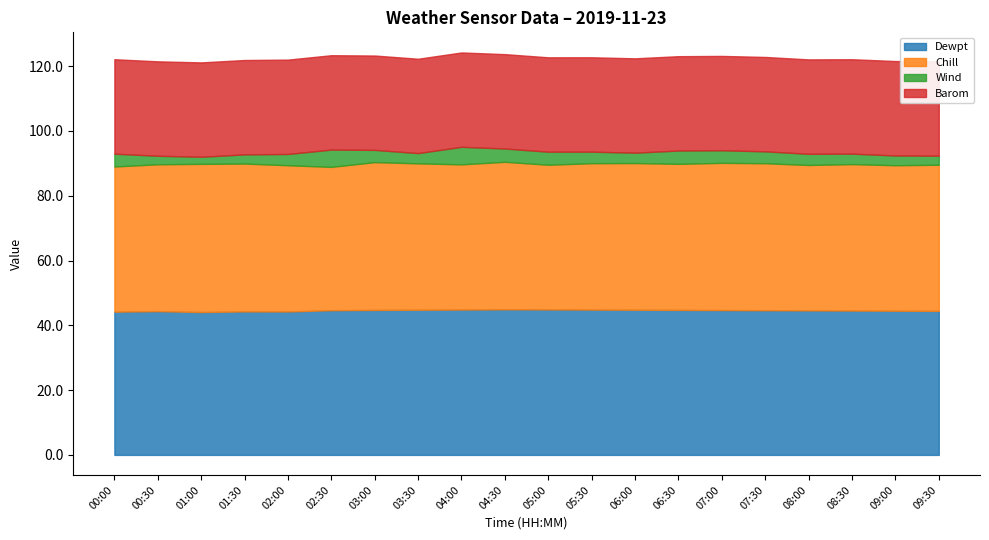

What is the value of the Barom point at the 6th from the left?

29.1